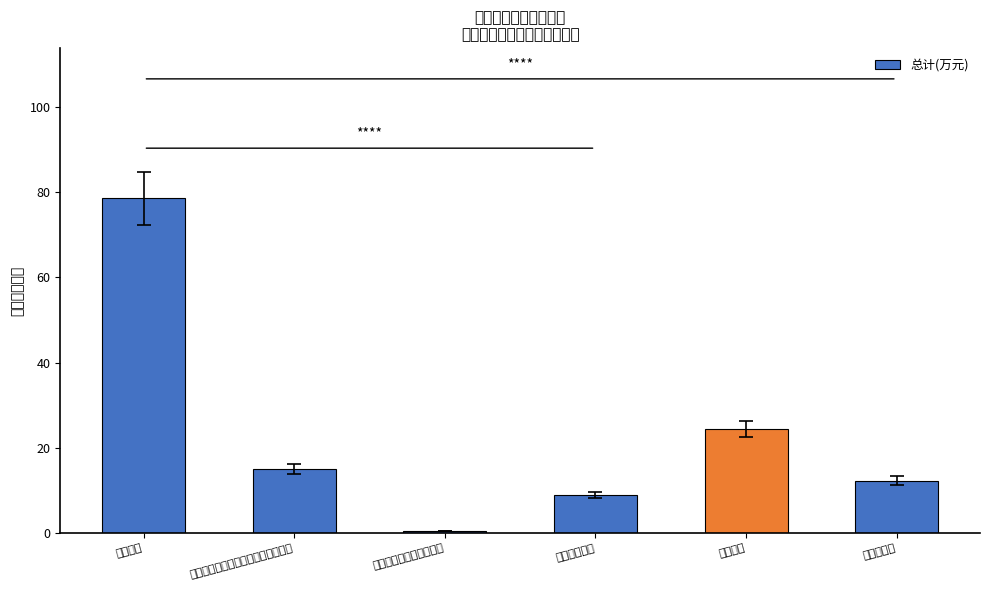

Reading left to right, transcribe all the data shown in this chart.

事业运行=78.5	机关事业单位基本养老保险缴费支出=15.1	其他社会保障和就业支出=0.5	事业单位医疗=9.0	行政运行=24.4	住房公积金=12.3